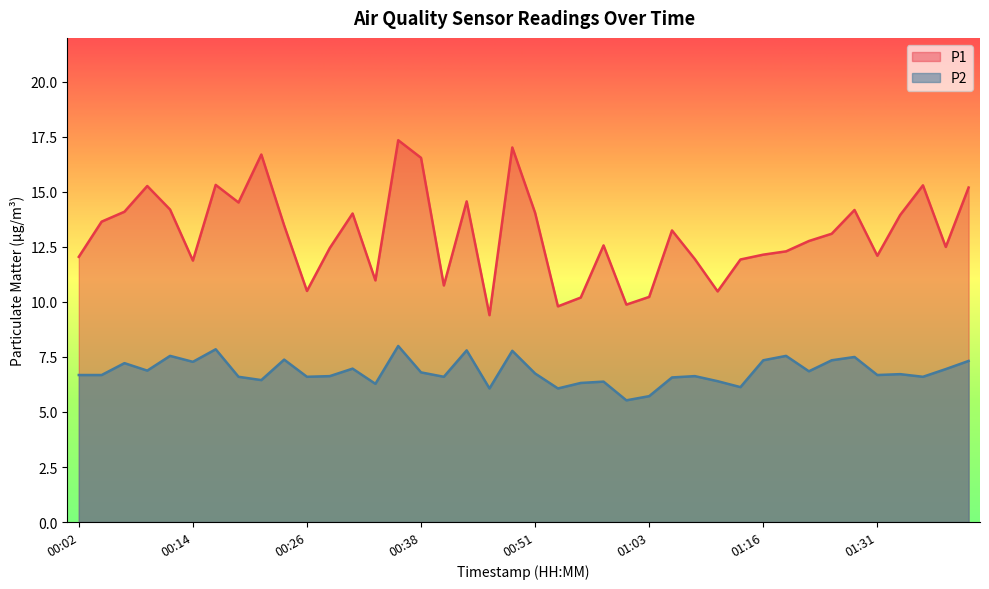

How many values in the P2 series are below 6?

2